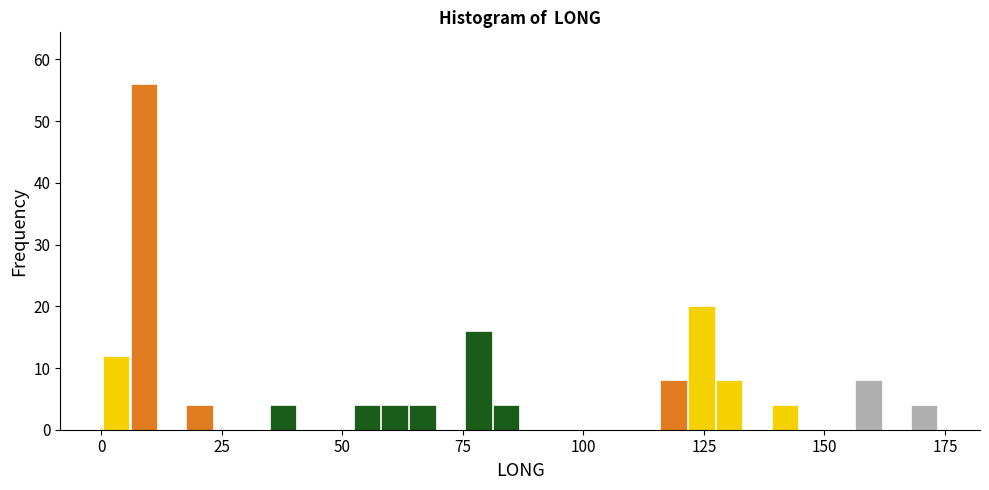

Around what value on the x-axis is the tallest bar? Give the approximate position of its centre, as read against the axis.

10